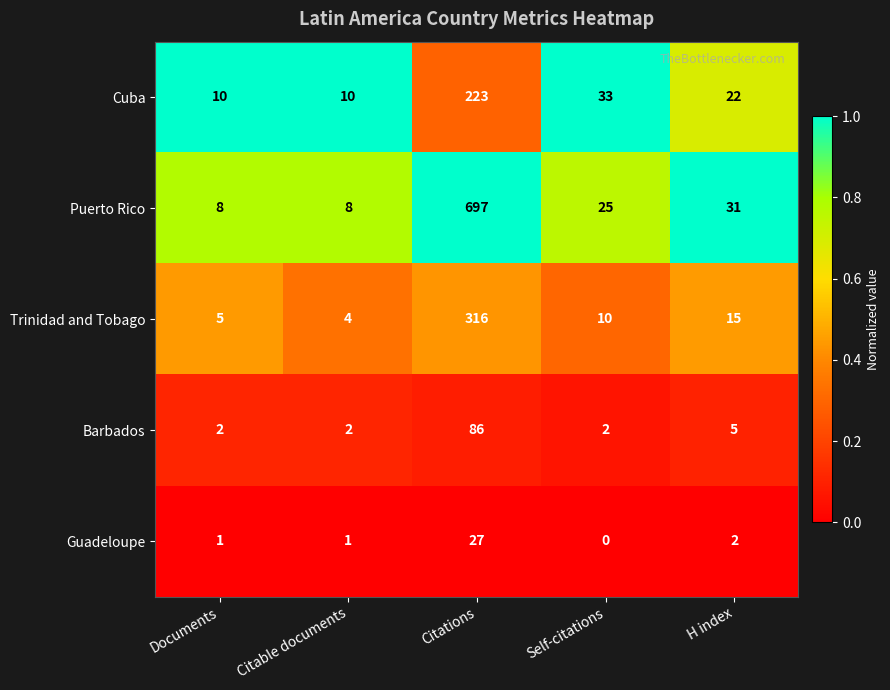

Where is Puerto Rico nearest to the value 352?

H index